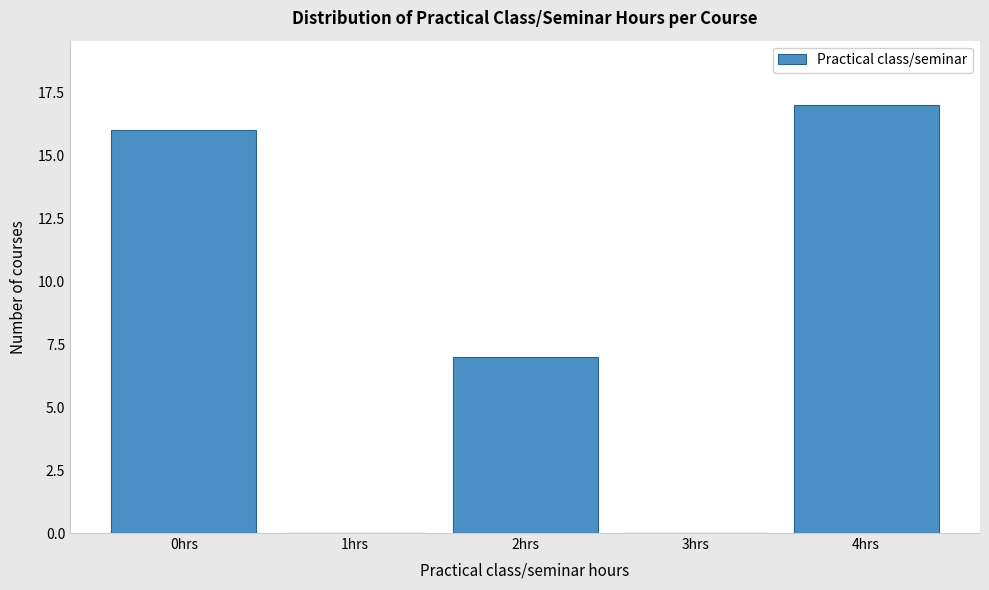

Reading left to right, what are all the values shown in this chart?

0hrs=16	1hrs=0	2hrs=7	3hrs=0	4hrs=17